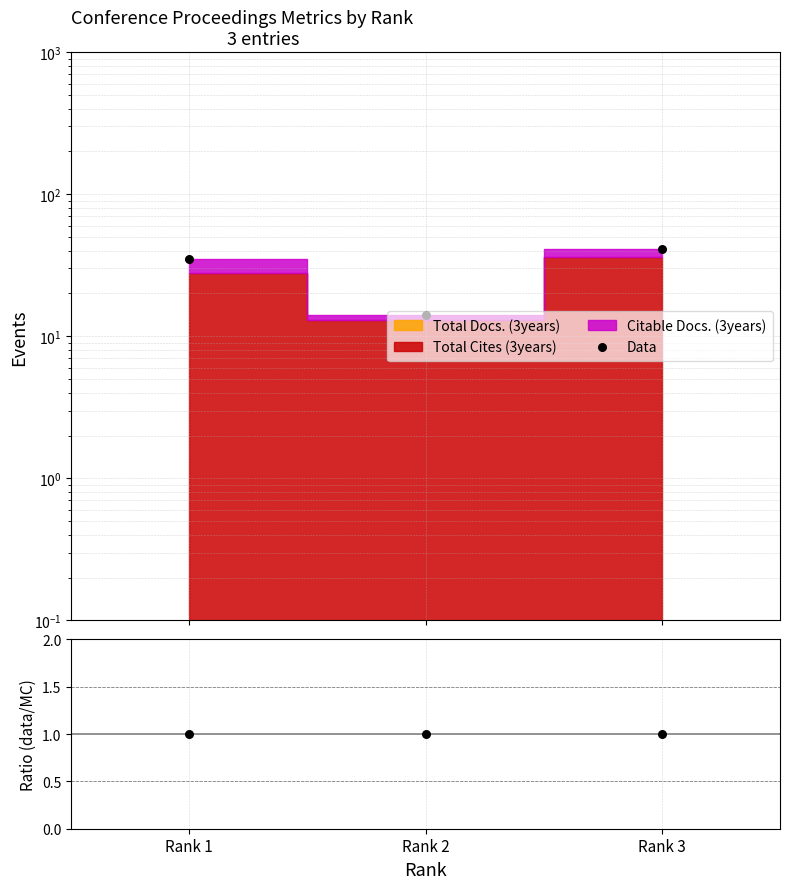

At how many categories does at least one series exceed 34?

2